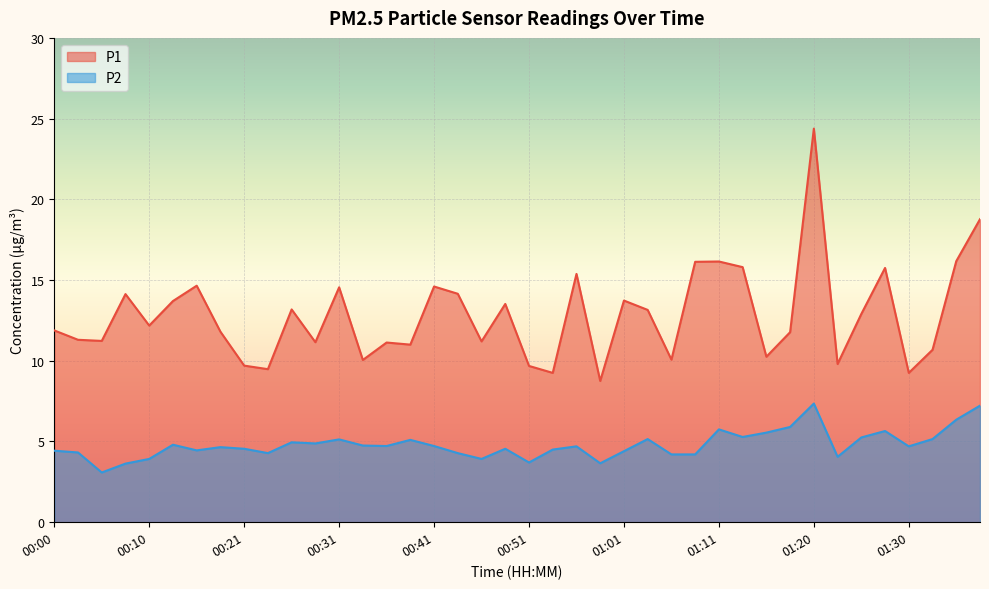

Reading right to left, transcribe all the data shown in this chart.

P1: 18.8	16.2	10.7	9.2	15.8	12.9	9.8	24.4	11.8	10.2	15.8	16.1	16.1	10.1	13.2	13.7	8.8	15.4	9.2	9.7	13.5	11.2	14.2	14.6	11.0	11.1	10.1	14.6	11.2	13.2	9.5	9.7	11.8	14.7	13.7	12.2	14.1	11.2	11.3	11.9
P2: 7.2	6.3	5.2	4.7	5.7	5.2	4.0	7.3	5.9	5.5	5.3	5.8	4.2	4.2	5.2	4.4	3.6	4.7	4.5	3.7	4.5	3.9	4.3	4.7	5.1	4.7	4.8	5.1	4.9	5.0	4.3	4.5	4.7	4.5	4.8	3.9	3.6	3.1	4.3	4.4